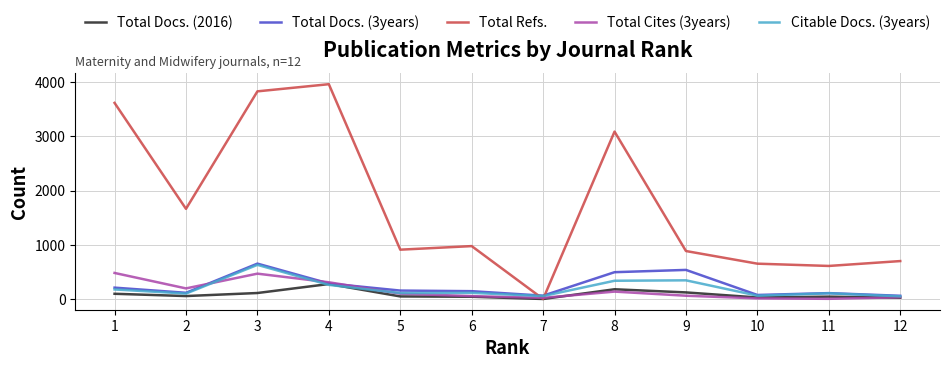

At which category does Total Refs. reach its first local valley?

2